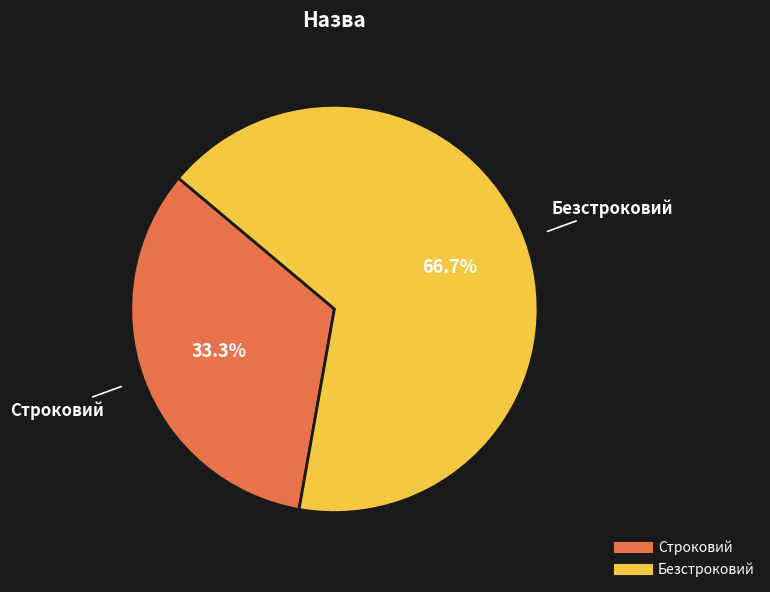

Combined, do Безстроковий and Строковий account for over 50%?

Yes